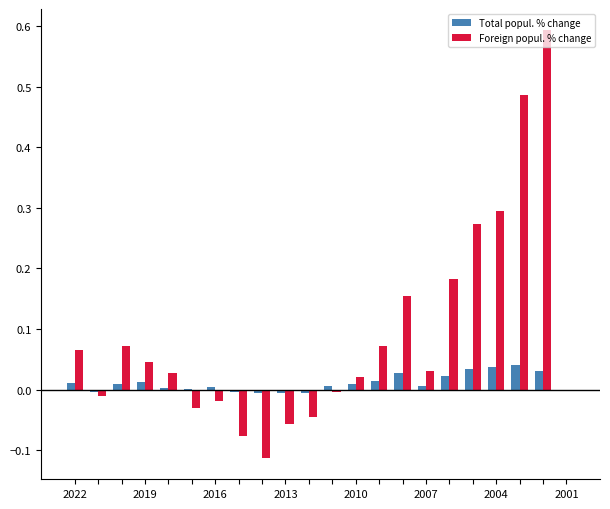

Count the number of data series in this chart.

2